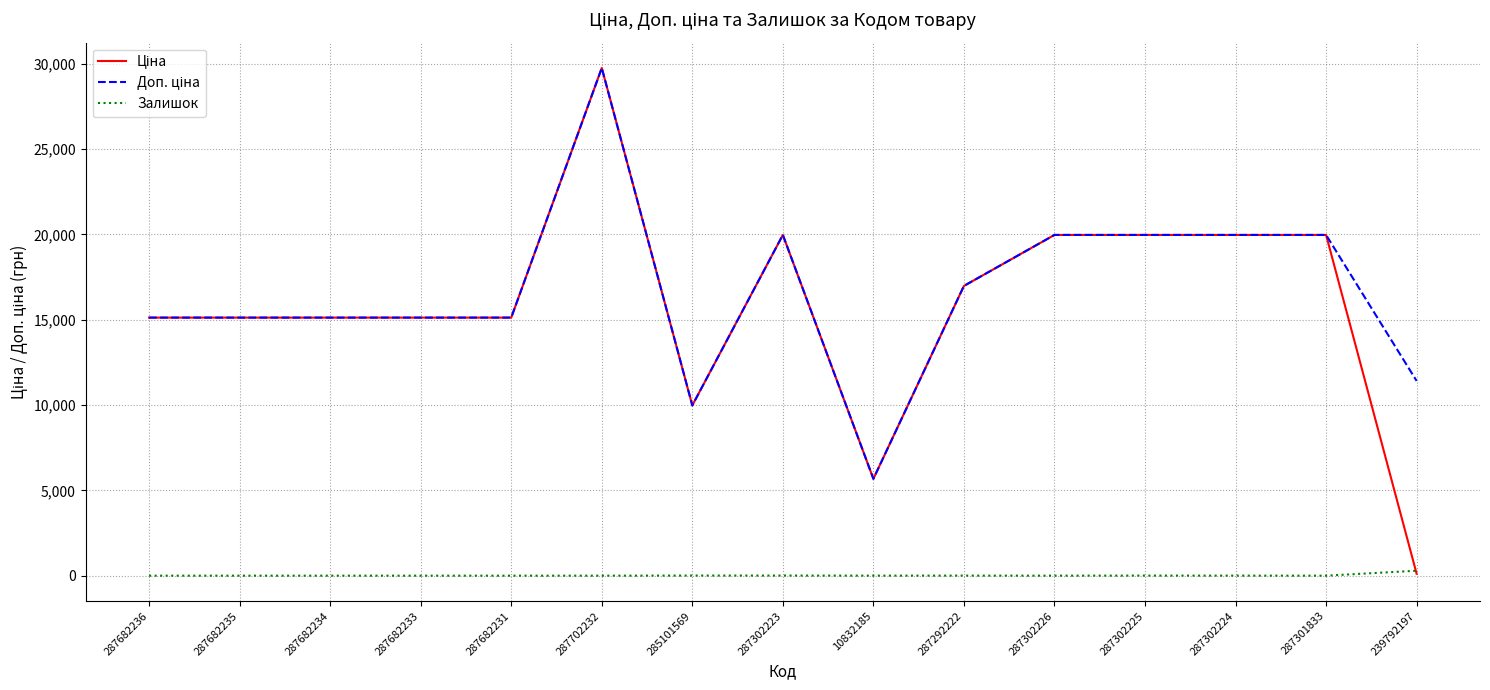

What is the sum of the Залишок values at 287292222 and 287302225?

9.0